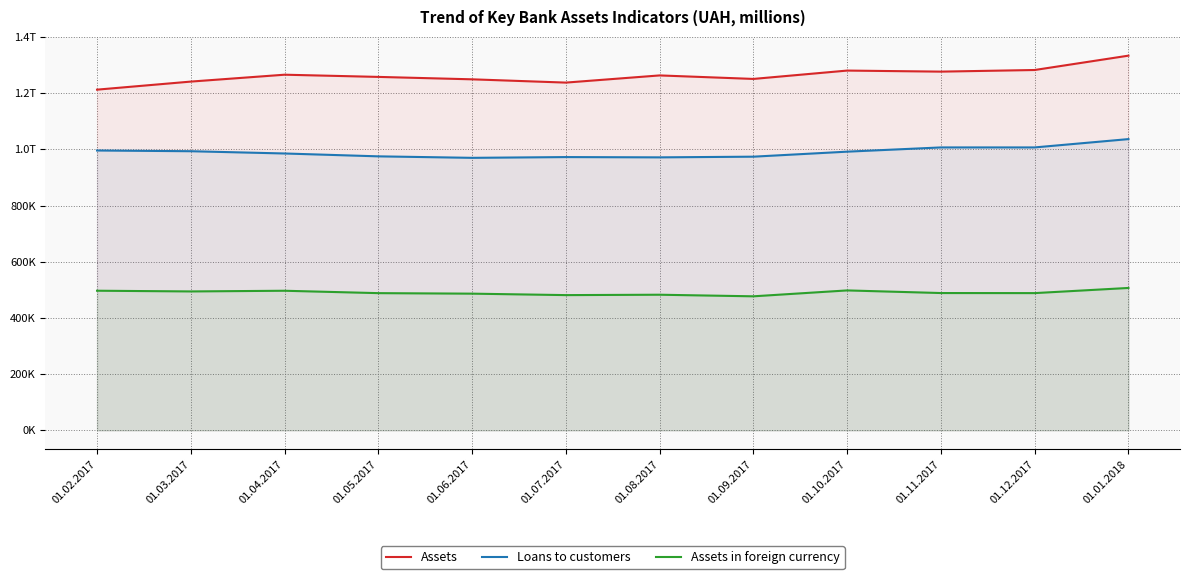

At how many categories does at least one series exceed 1282238?

2